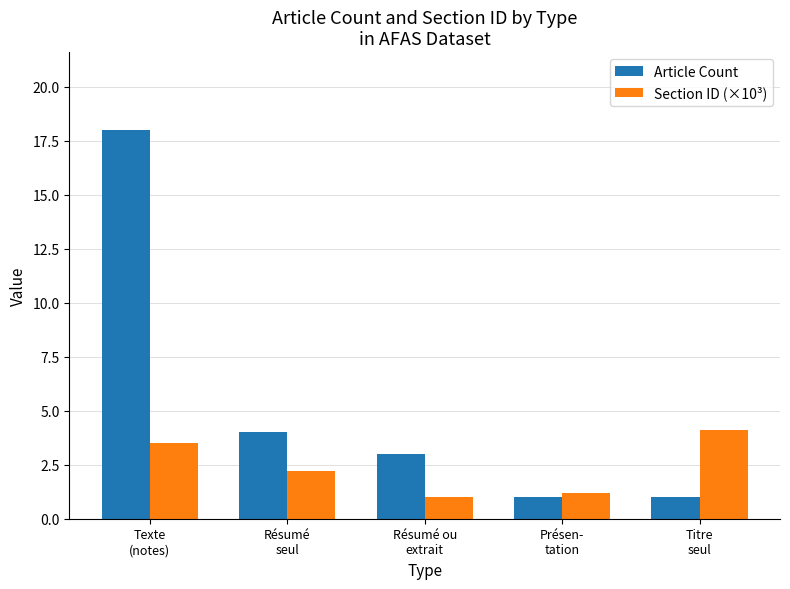

At which label does Section ID (×10³) first exceed 2?

Texte
(notes)